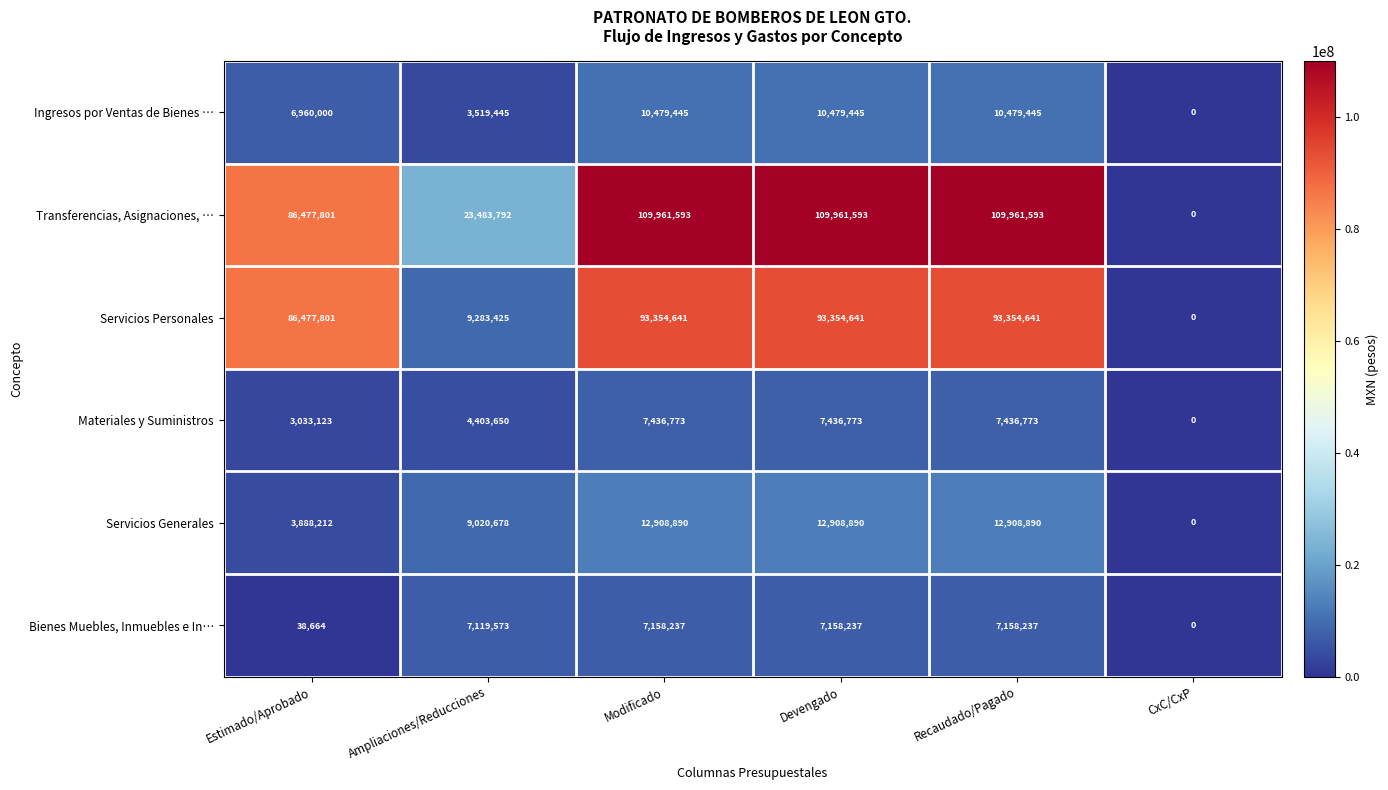

What is the total value across all series at Ampliaciones/Reducciones?

56830563